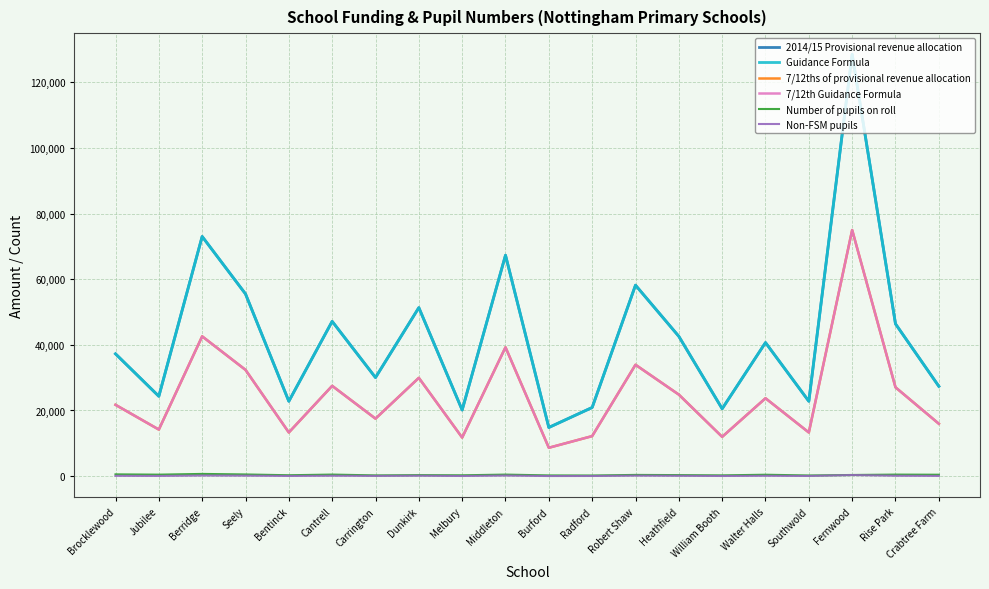

How many lines are shown in the chart?

6